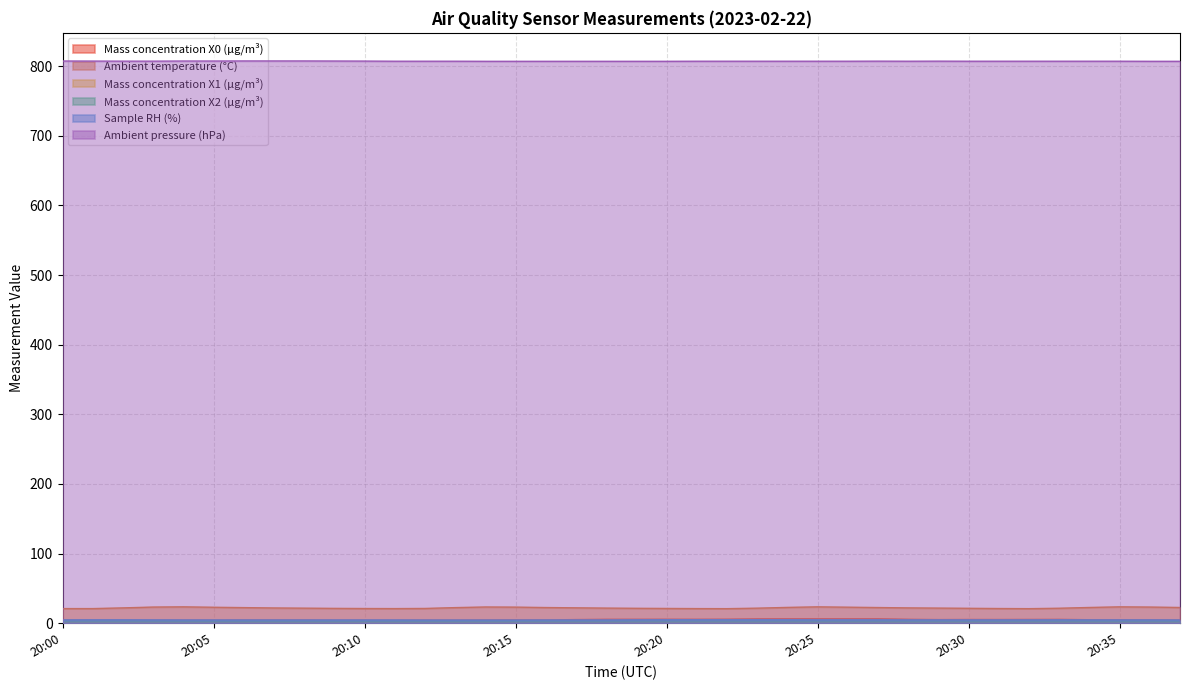

At which category does Mass concentration X1 (μg/m³) reach its first local valley?

20:06